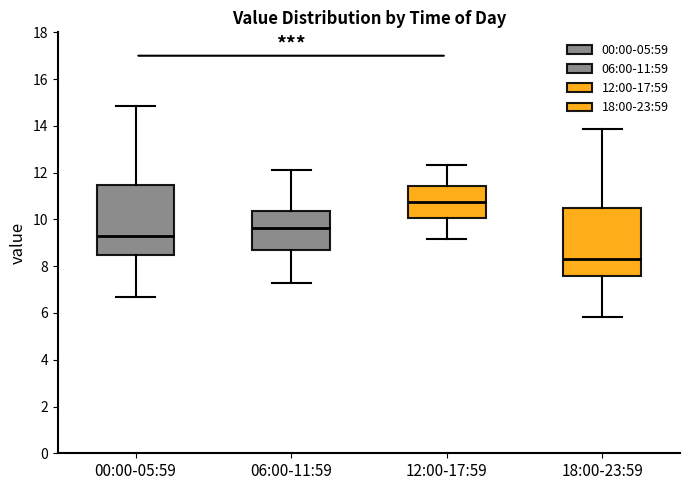

Where does the upper whisker of the box for 00:00-05:59 end on the y-axis? The values are not printed on the chart, so give them approximately, as read against the axis.

14.8